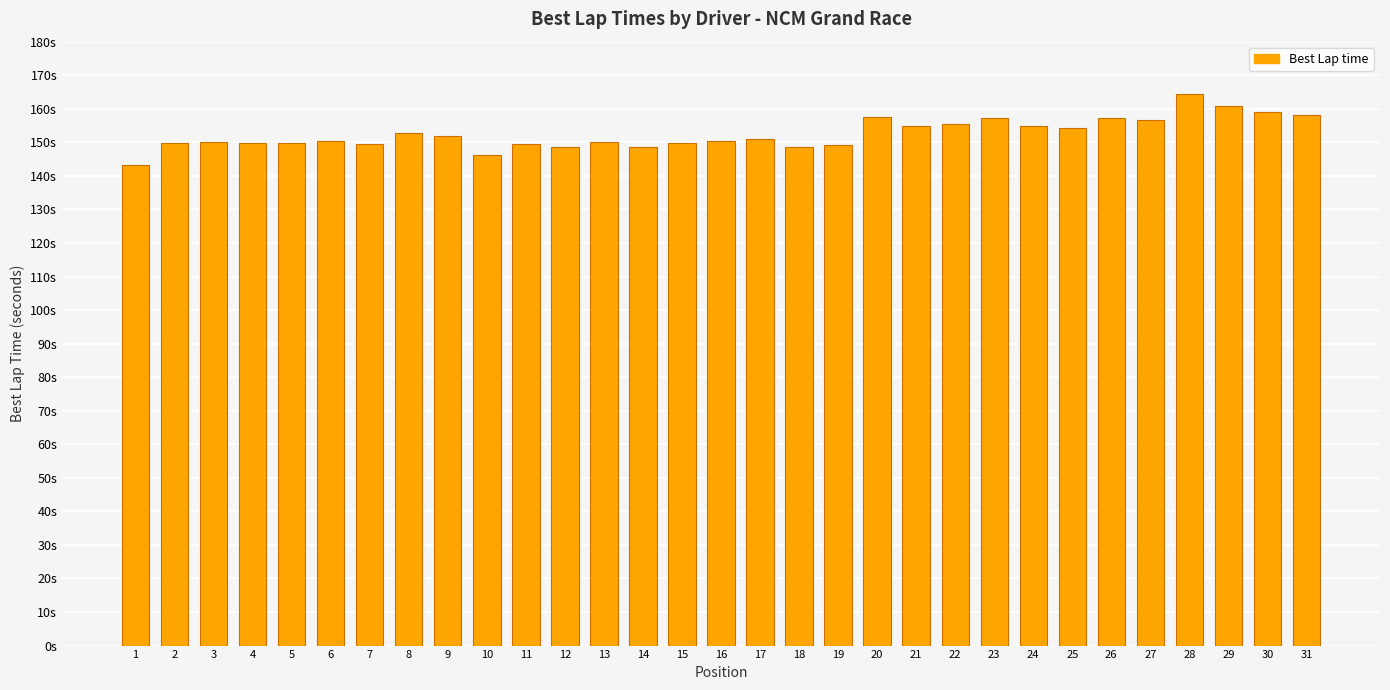

At which label does the data first exceed 150?

3